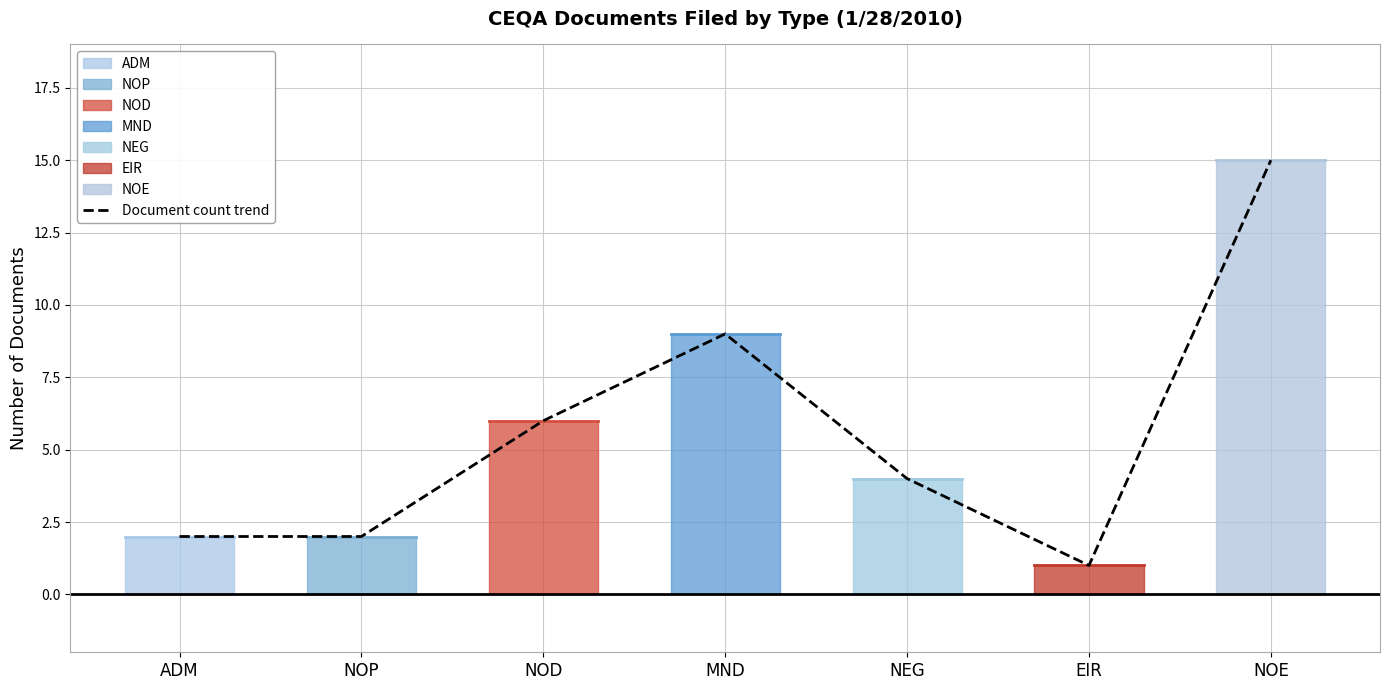

Reading left to right, extract all data points from this chart.

ADM=2	NOP=2	NOD=6	MND=9	NEG=4	EIR=1	NOE=15